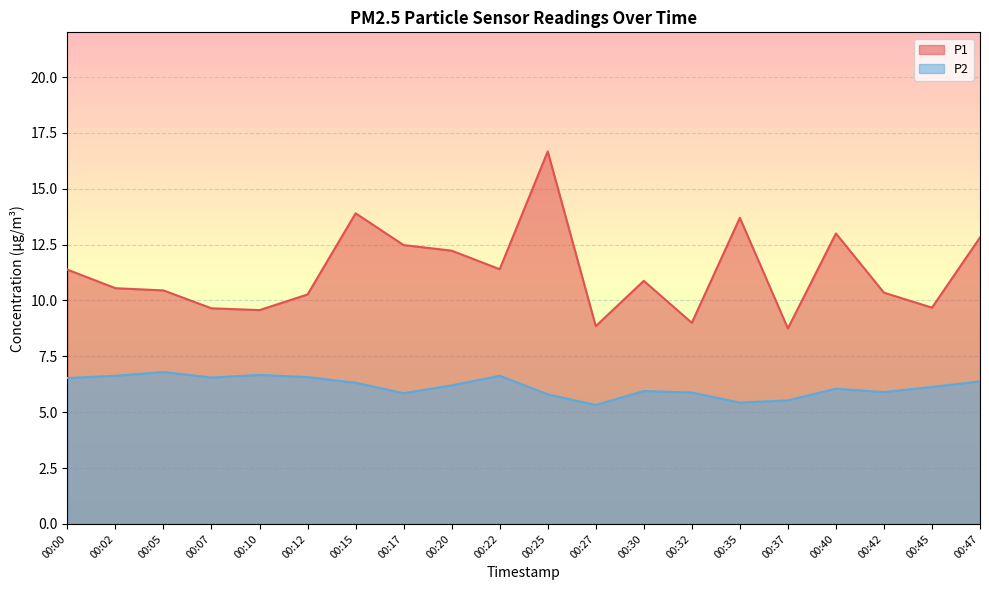

Which series has the largest total across all categories?

P1